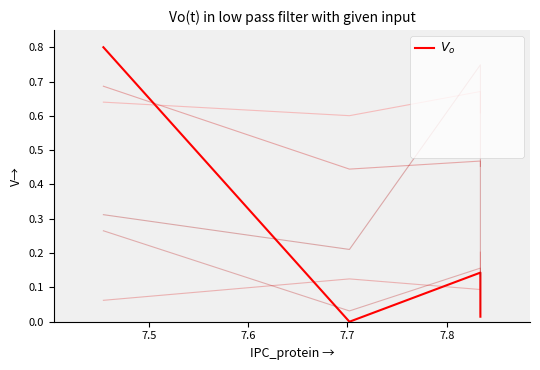

Count the number of data series in this chart.

6